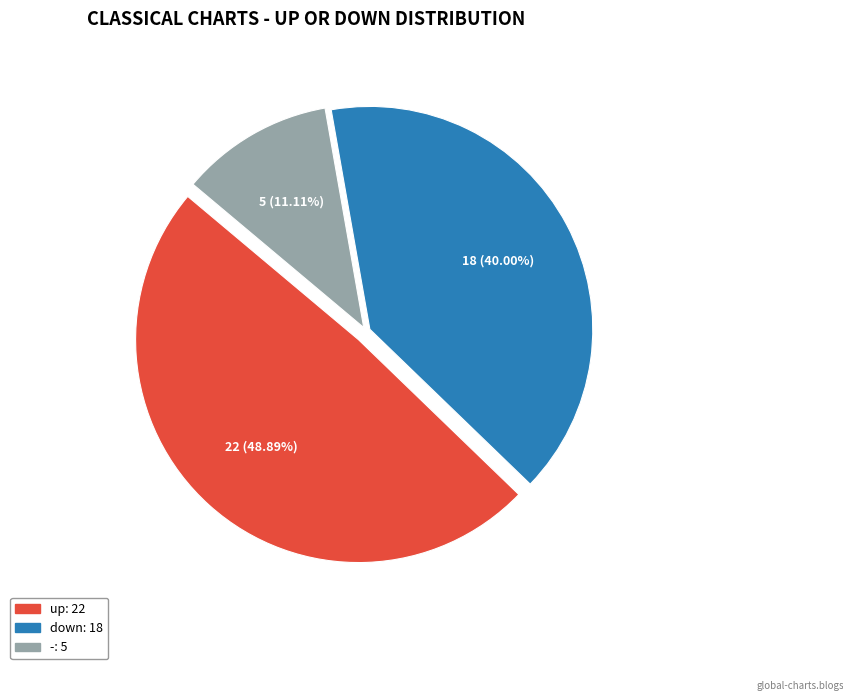

To the nearest percent, what is the difference between the largest and smallest slice percentages?

38%